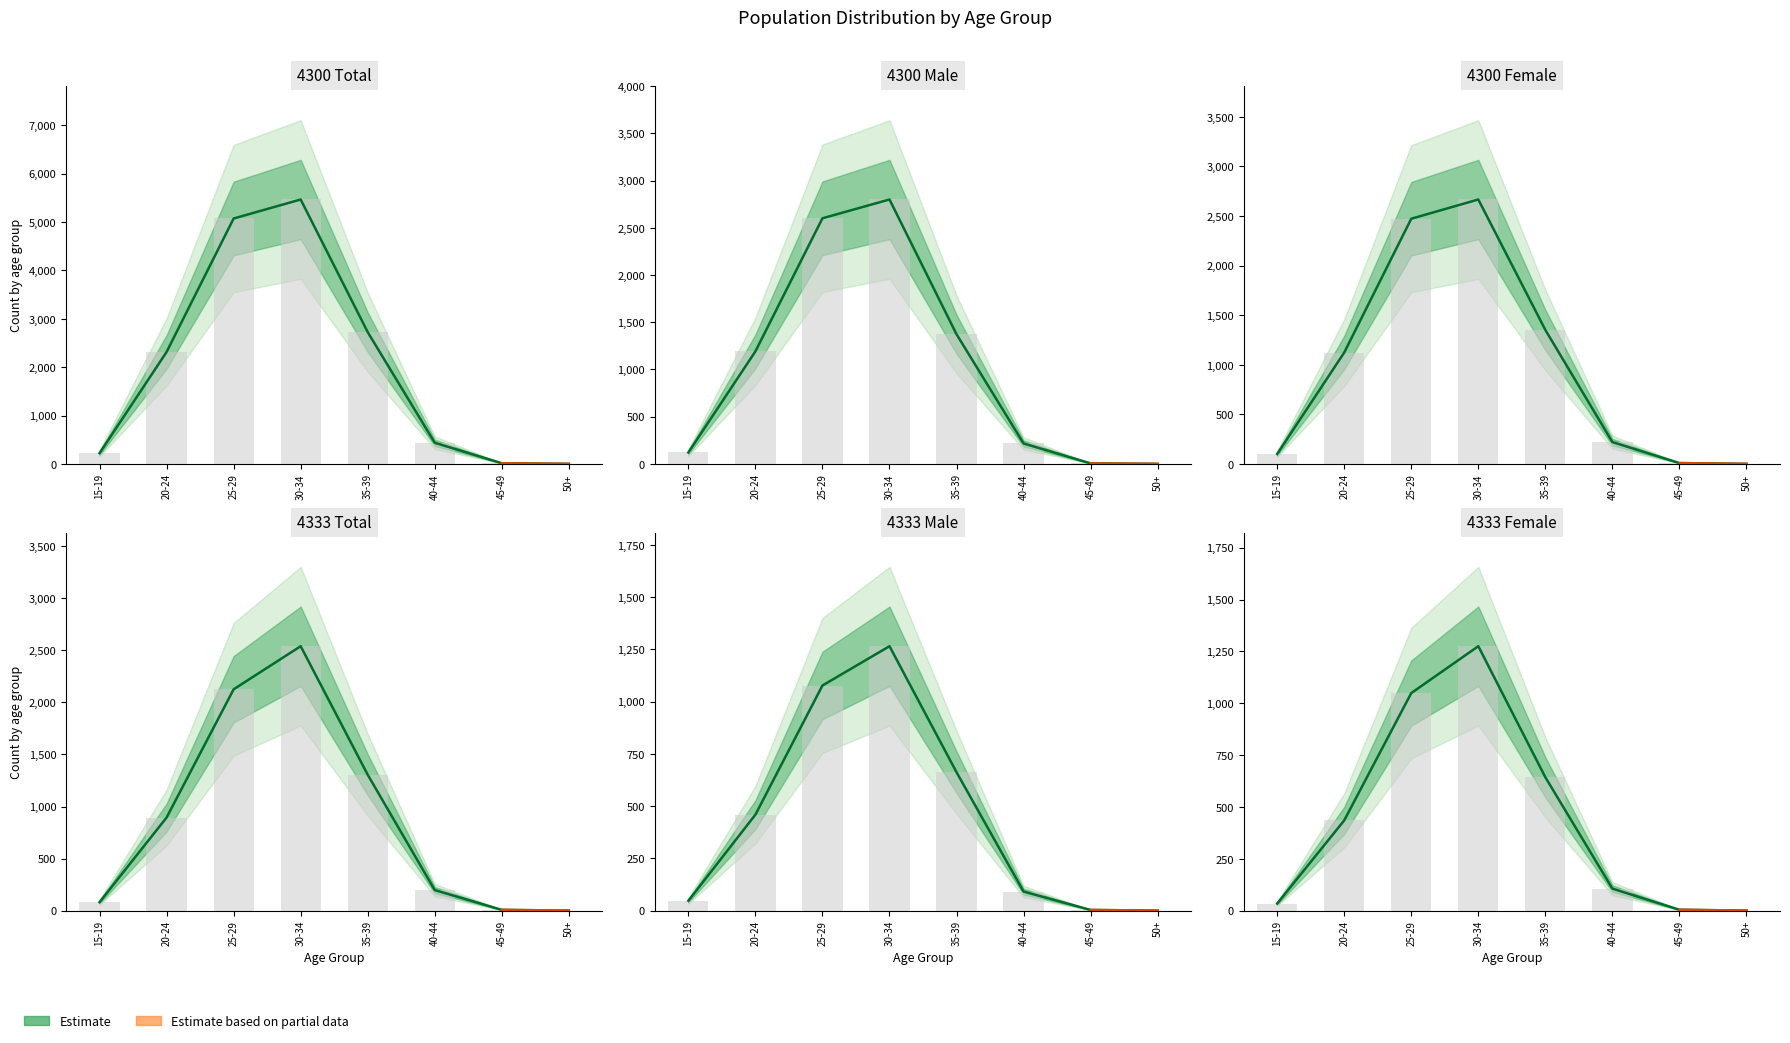

What is the difference between the maximum and minimum values in the Total (4333) series?

2540